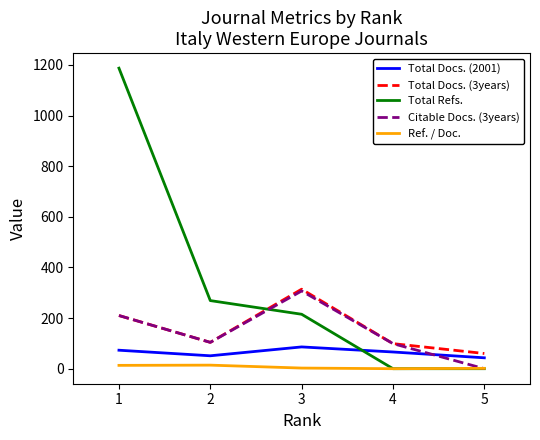

Between which two adjacent categories do Total Refs. and Citable Docs. (3years) first intersect?

2 and 3